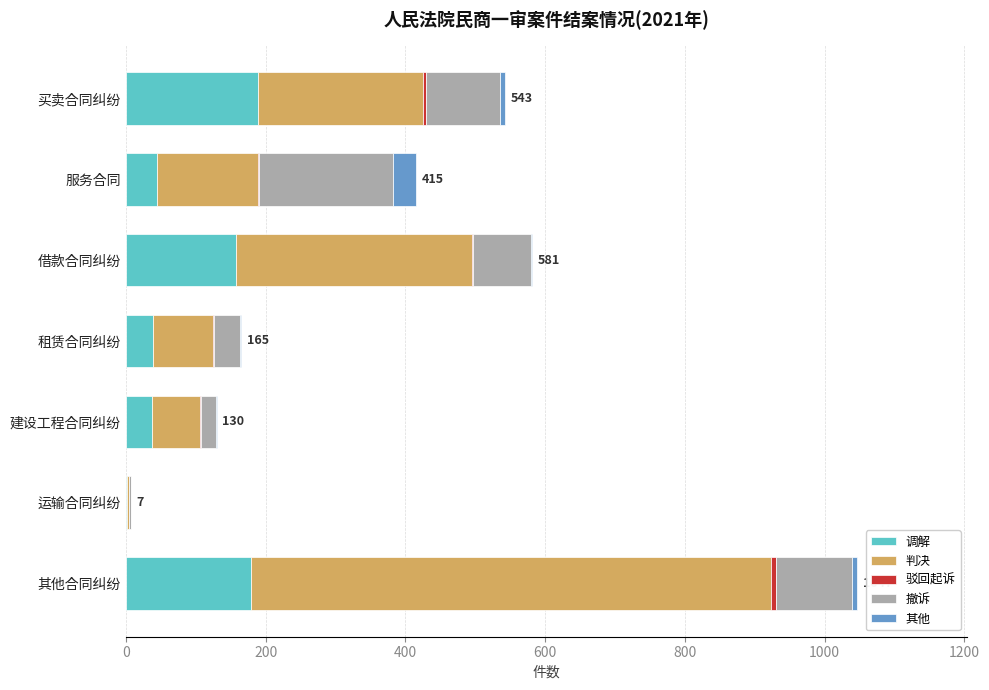

Is it true that 调解 equals 39 at 租赁合同纠纷?

True